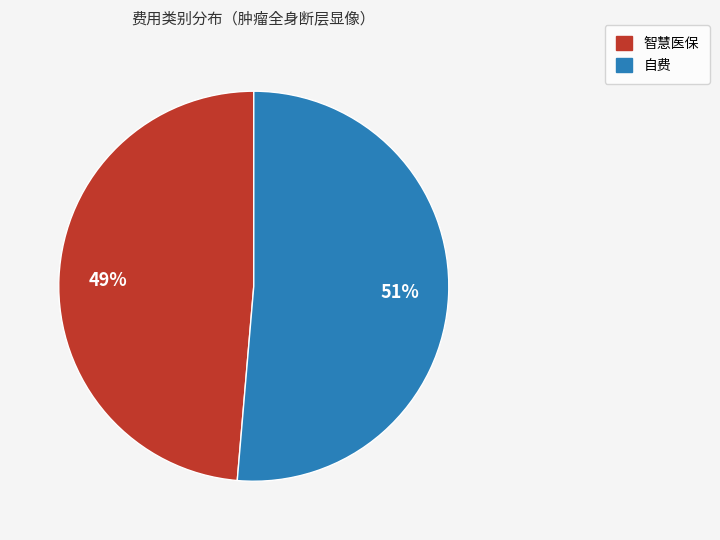

To the nearest percent, what is the average slice percentage?

50%